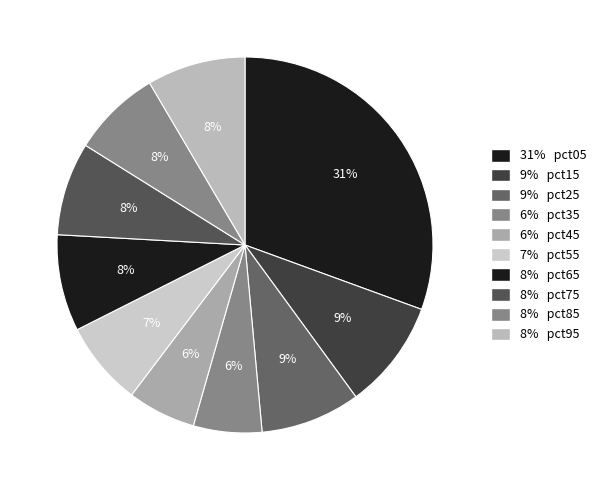

How many segments does this pie chart have?

10